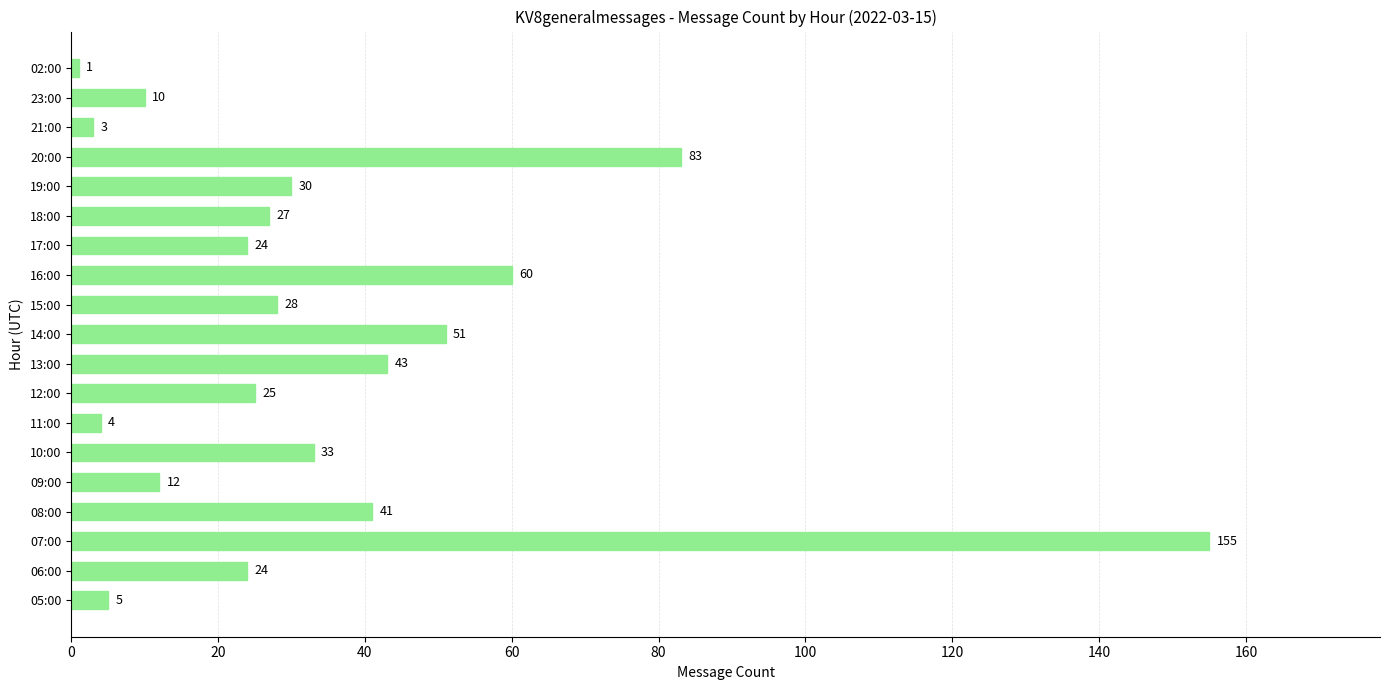

Which category has the lowest value across all series?

02:00